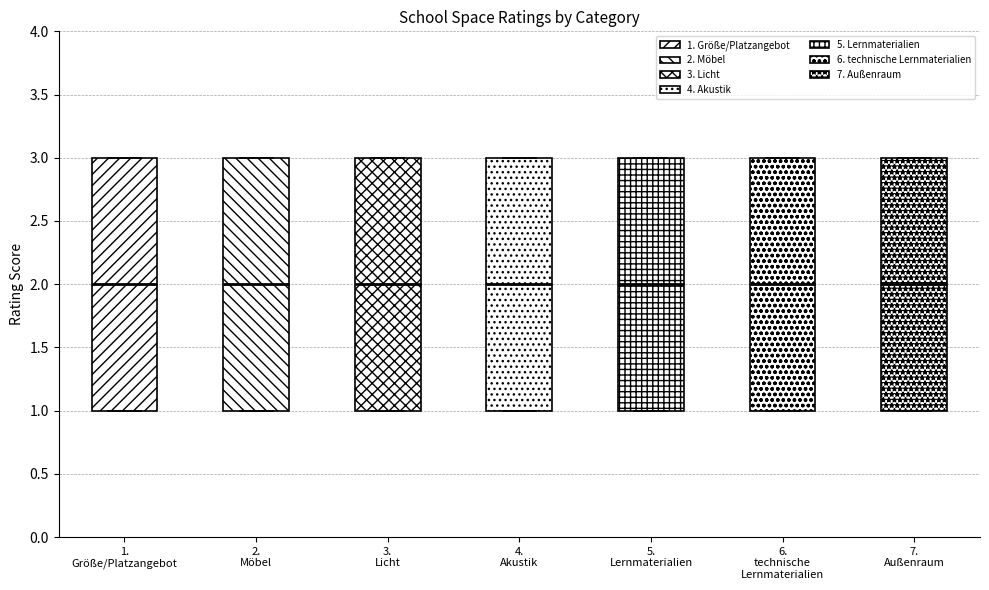

Reading left to right, read every box against the y-axis: the position of its median line, the range the box covers, and the ends of its whiskers. The values are not printed on the chart, so give them approximately, as read against the axis.

1. Größe/Platzangebot: median 2, box 1 to 3, whiskers 1 to 3
2. Möbel: median 2, box 1 to 3, whiskers 1 to 3
3. Licht: median 2, box 1 to 3, whiskers 1 to 3
4. Akustik: median 2, box 1 to 3, whiskers 1 to 3
5. Lernmaterialien: median 2, box 1 to 3, whiskers 1 to 3
6. technische Lernmaterialien: median 2, box 1 to 3, whiskers 1 to 3
7. Außenraum: median 2, box 1 to 3, whiskers 1 to 3